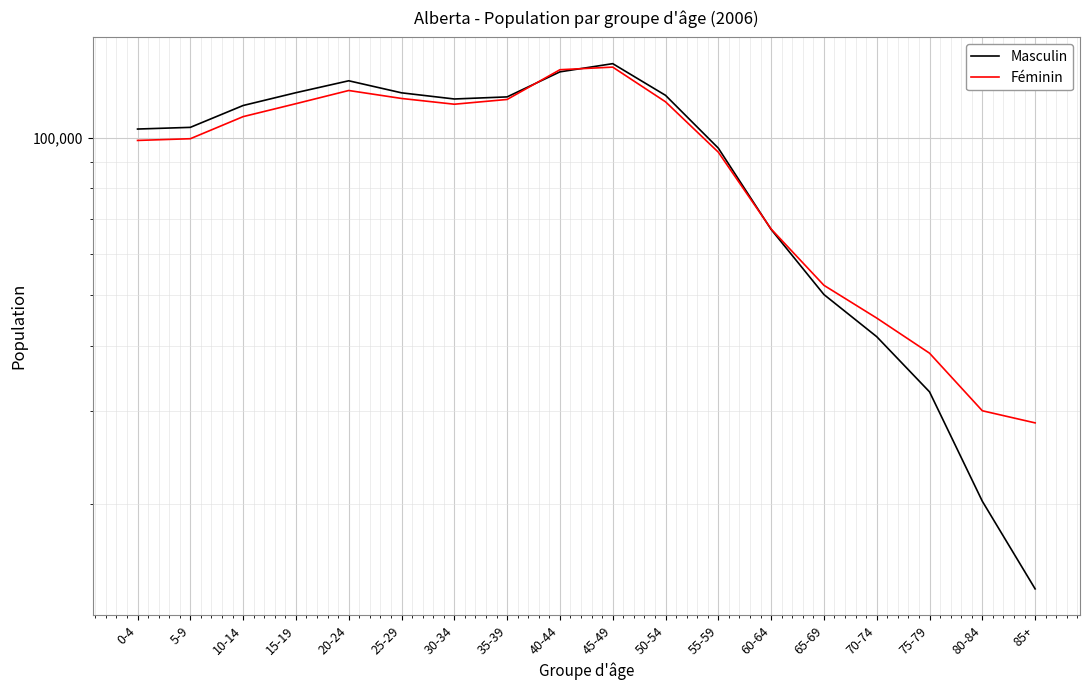

List the labels in order of Féminin value, smallest first.

85+, 80-84, 75-79, 70-74, 65-69, 60-64, 55-59, 0-4, 5-9, 10-14, 30-34, 15-19, 50-54, 35-39, 25-29, 20-24, 40-44, 45-49